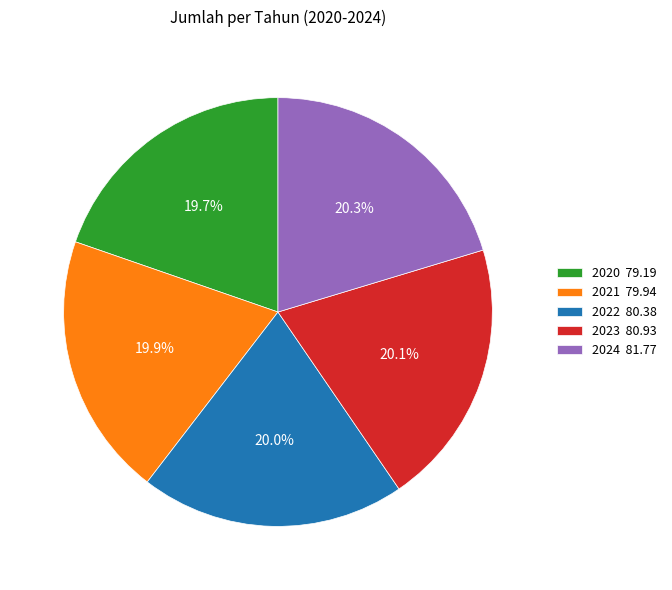

Is it true that 2022 is 28% of the pie?

False